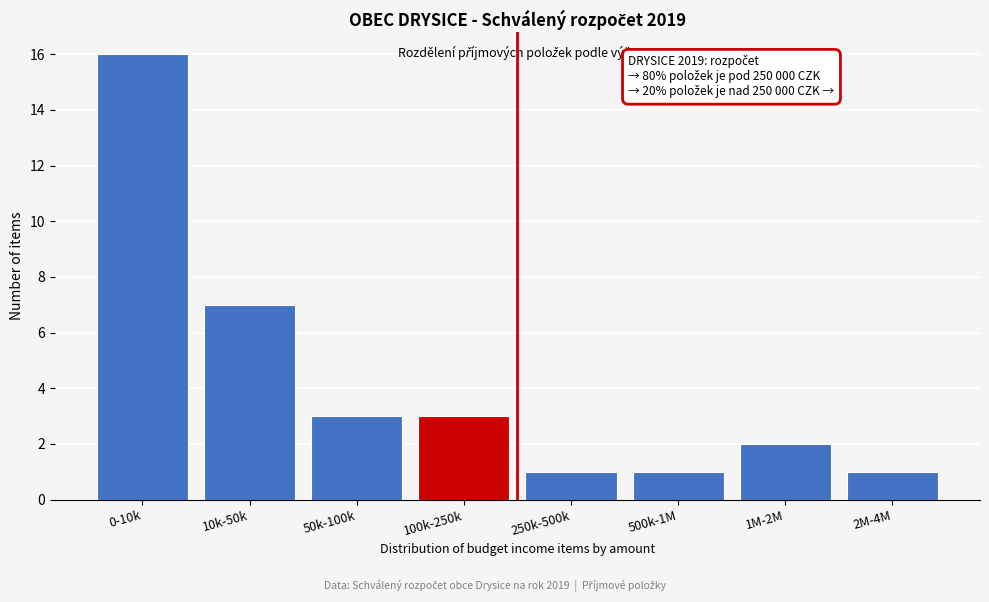

Reading left to right, what are all the values shown in this chart?

0-10k=16	10k-50k=7	50k-100k=3	100k-250k=3	250k-500k=1	500k-1M=1	1M-2M=2	2M-4M=1